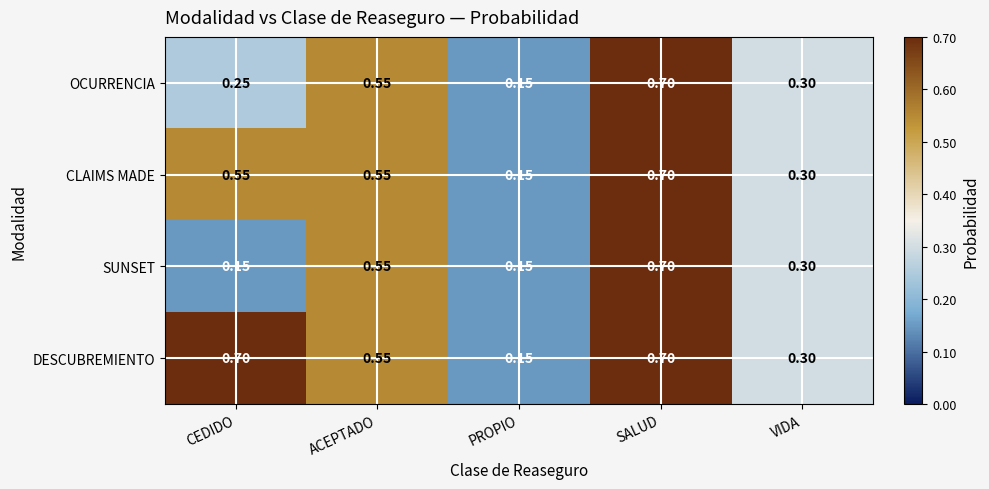

Which series has the largest total across all categories?

DESCUBREMIENTO